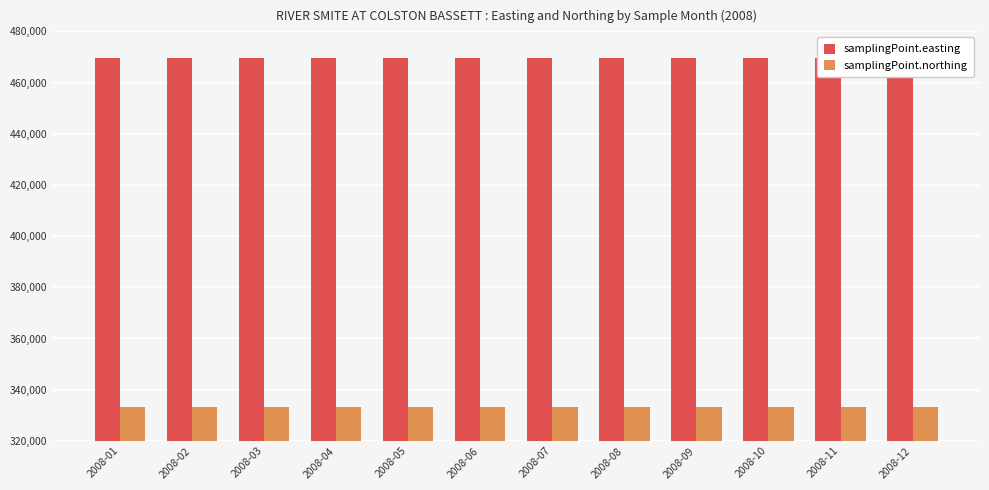

At which label does samplingPoint.easting reach its minimum?

2008-01